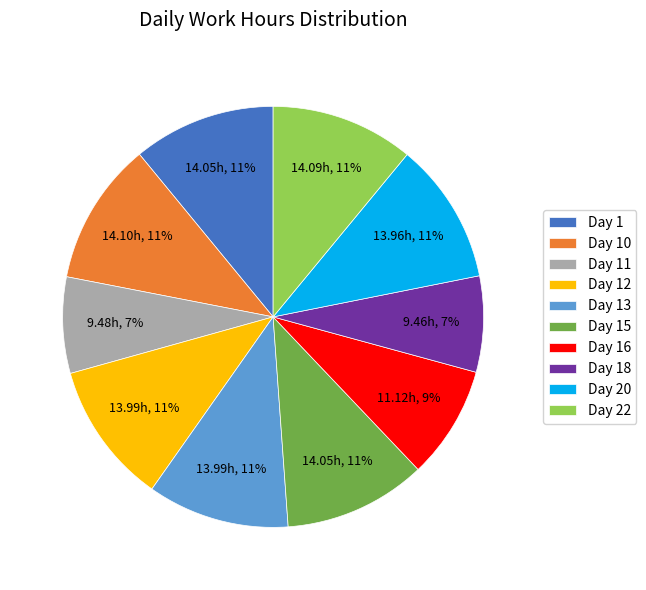

To the nearest percent, what is the difference between the Day 16 and Day 22 slice percentages?

2%